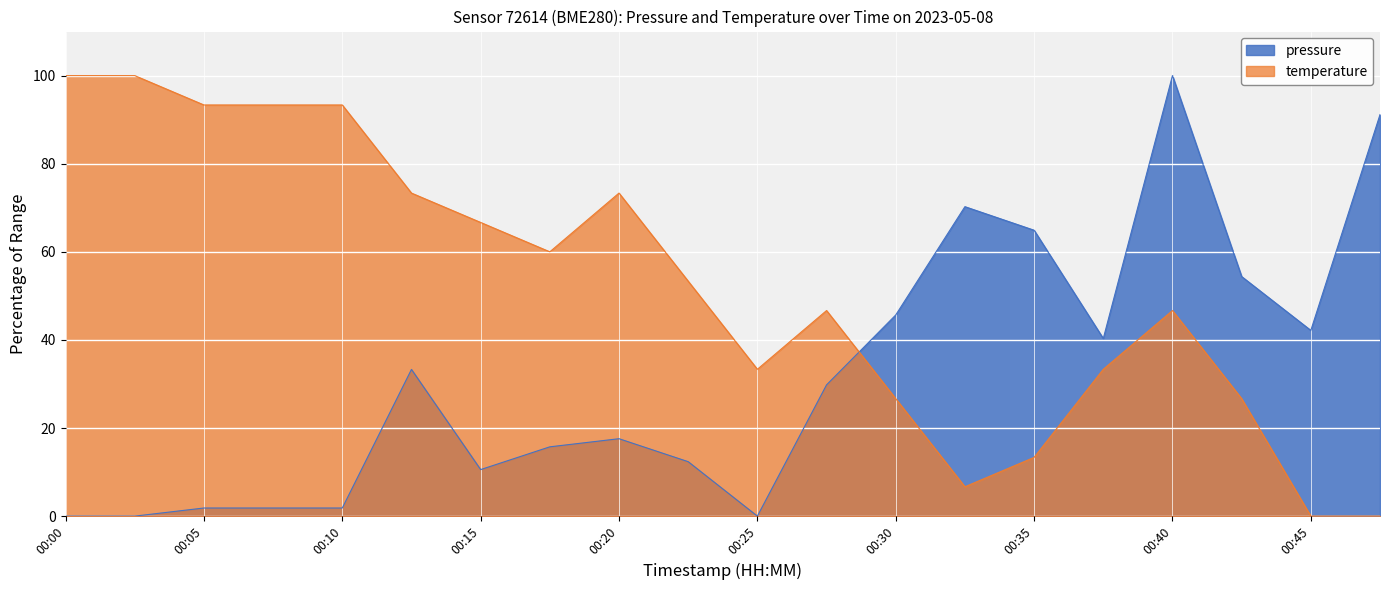

How many interior local peaks does the temperature series have?

3